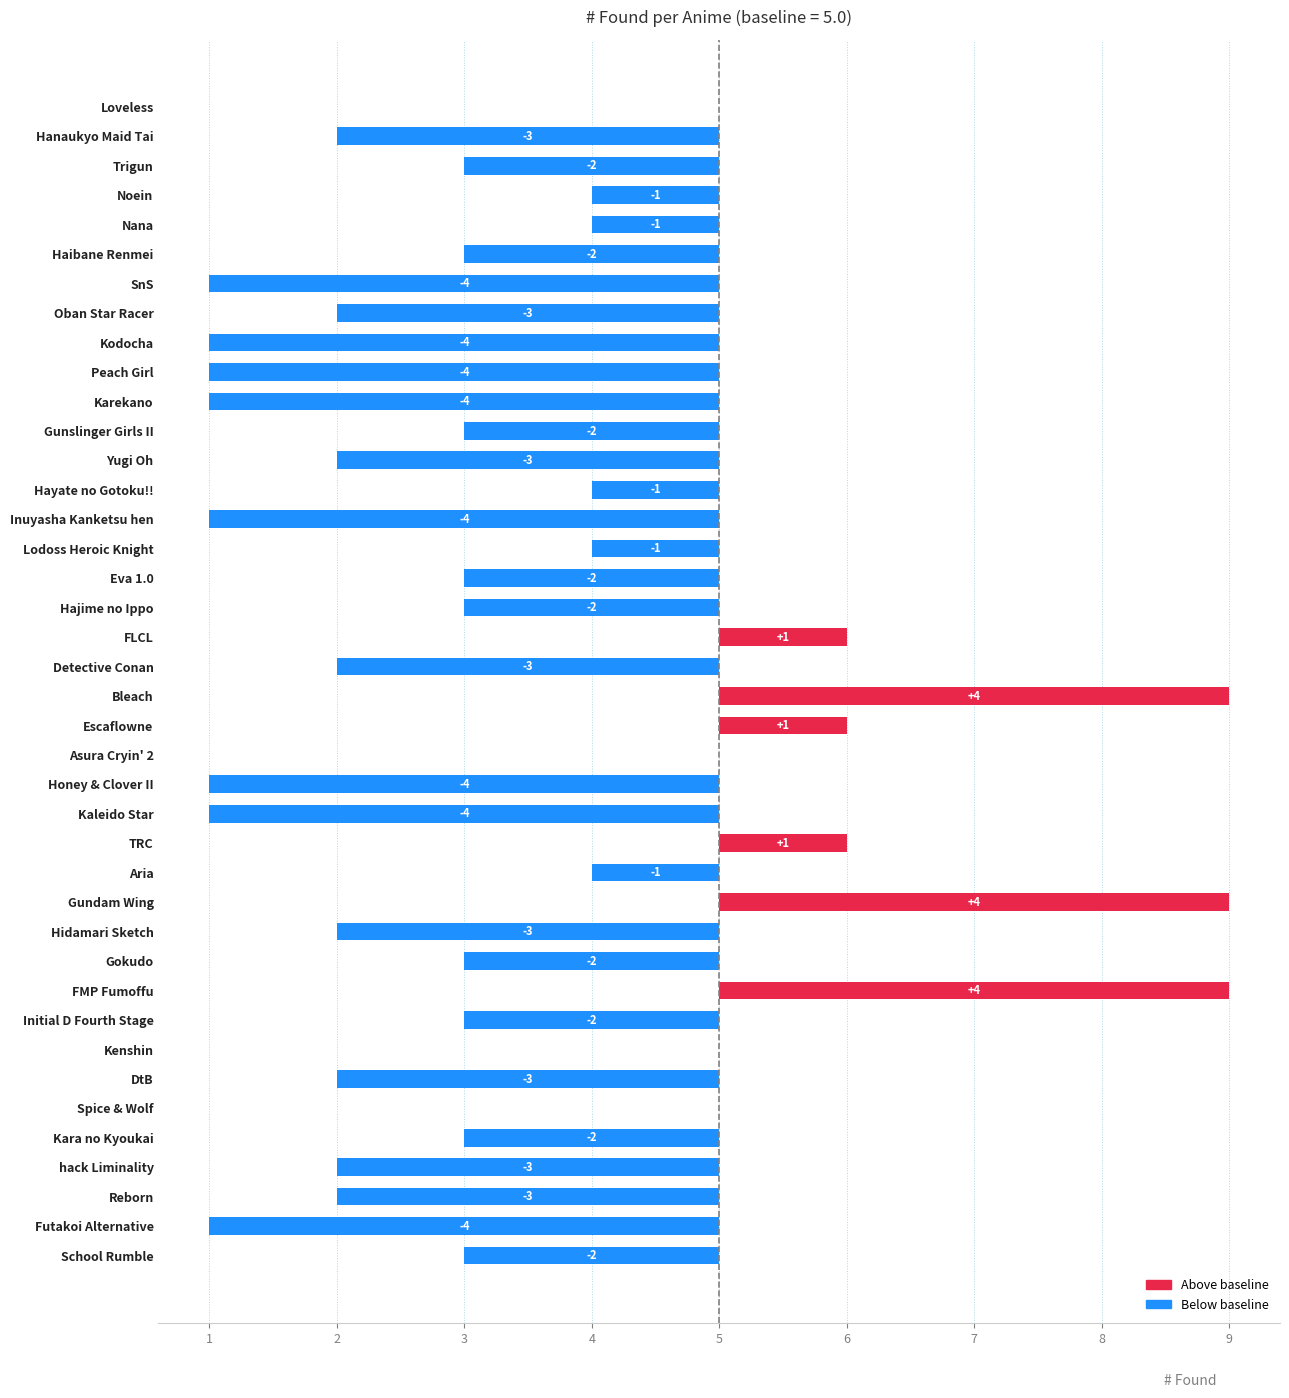

How many values are between -3 and 0?

26